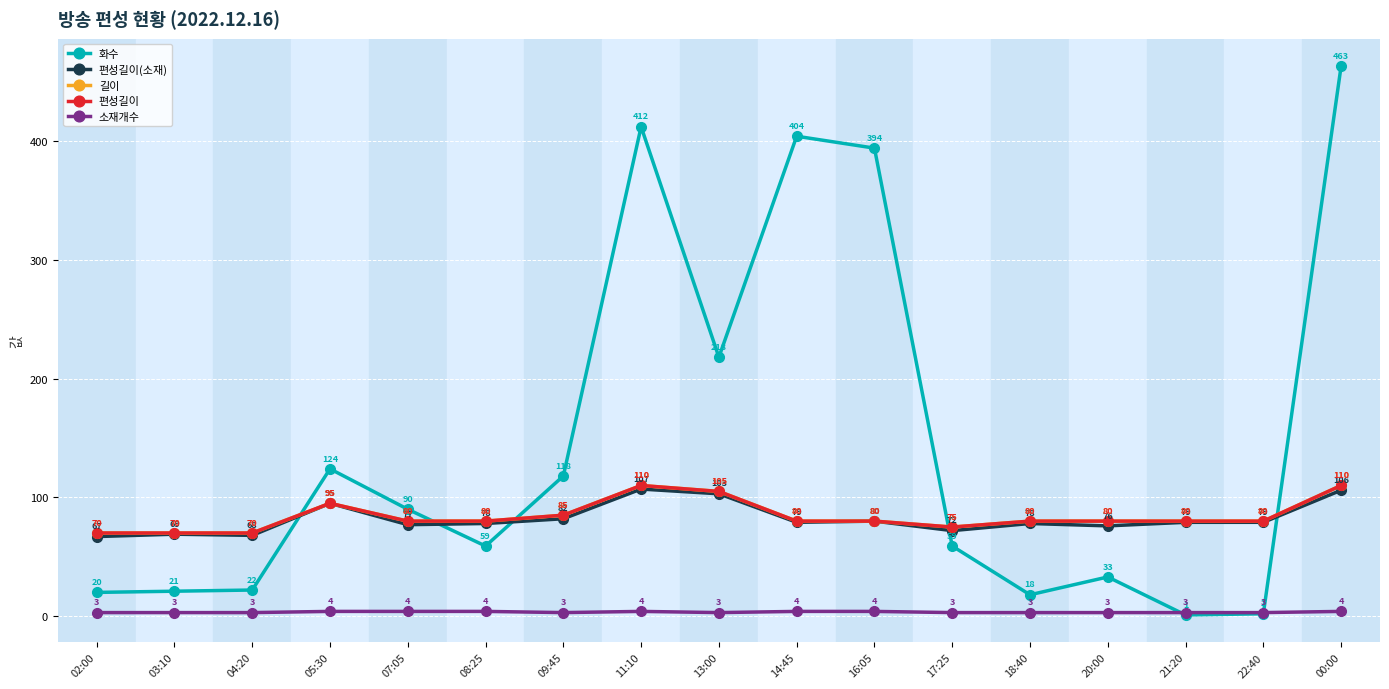

What is the difference between the maximum and minimum values in the 편성길이 series?

40